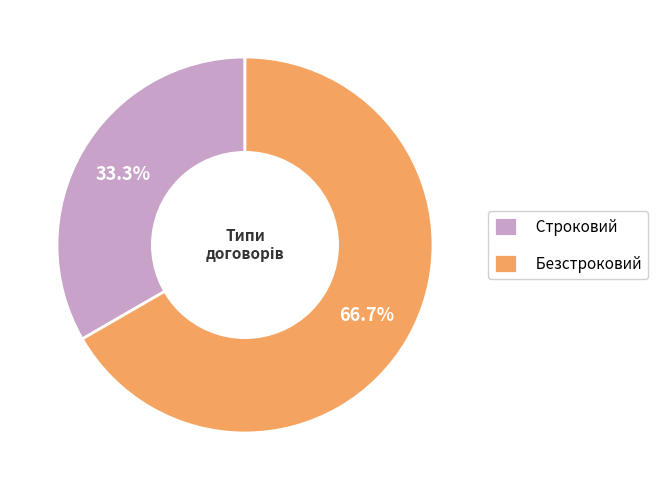

To the nearest percent, what is the combined percentage of Безстроковий and Строковий?

100%